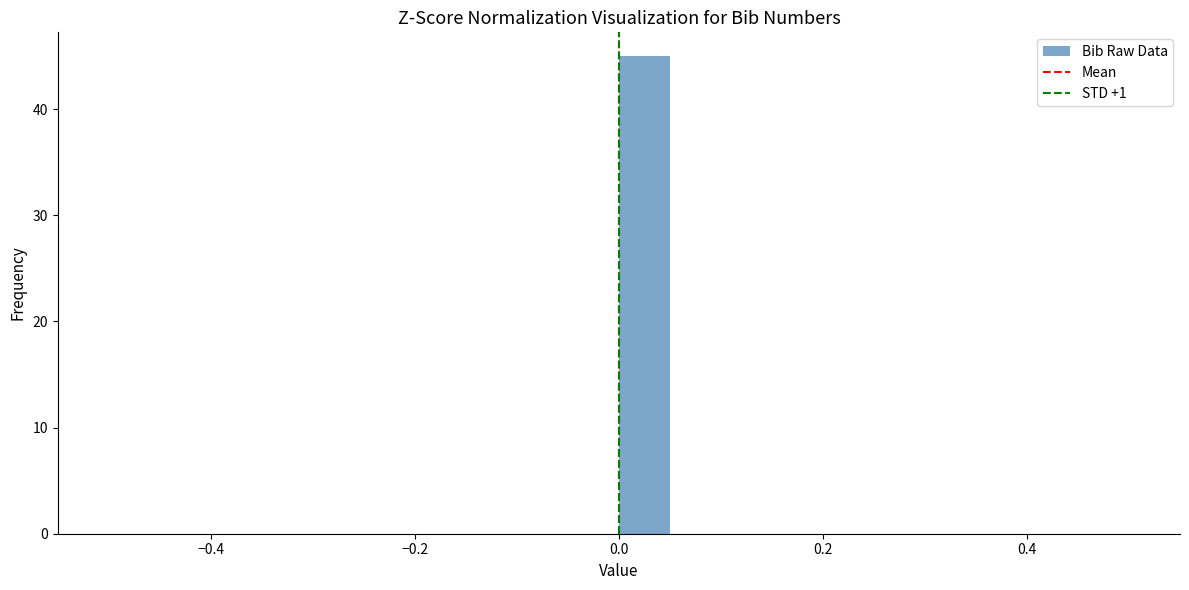

Read against the x-axis, roughly where is the centre of the tallest bar?

0.02